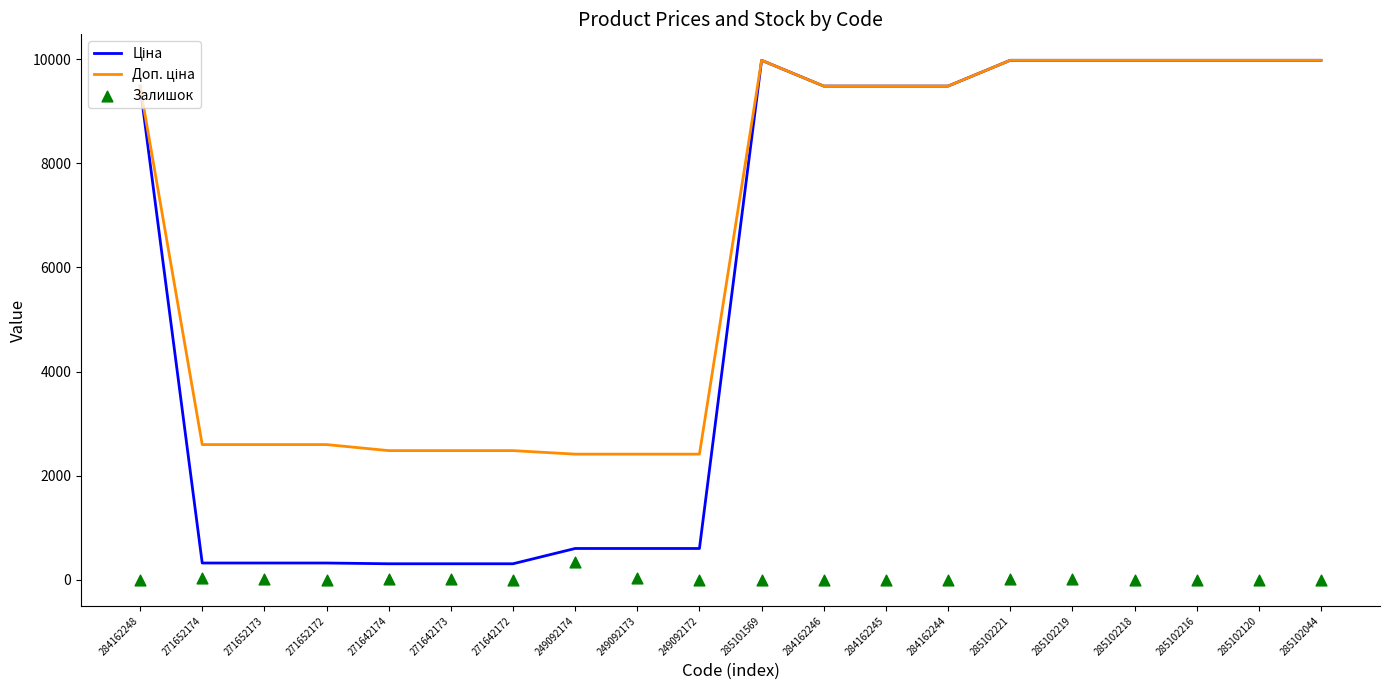

What are all the series names shown in the legend?

Ціна, Доп. ціна, Залишок